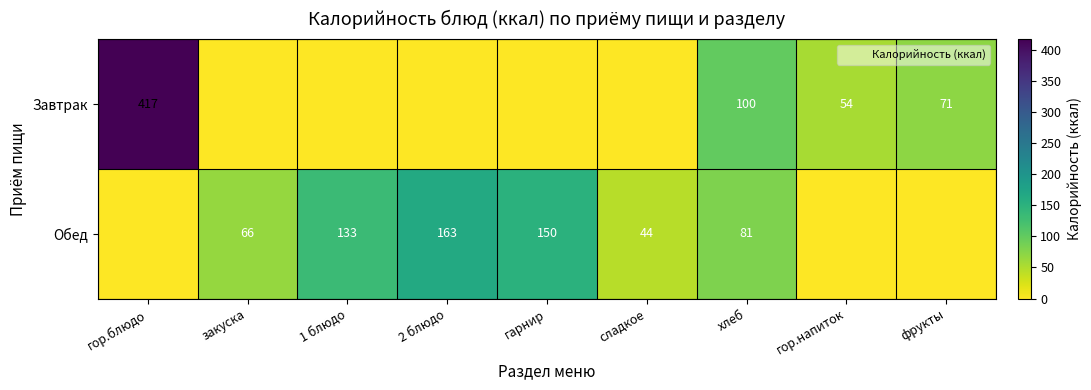

The Обед series shows 66 at закуска. True or false?

True